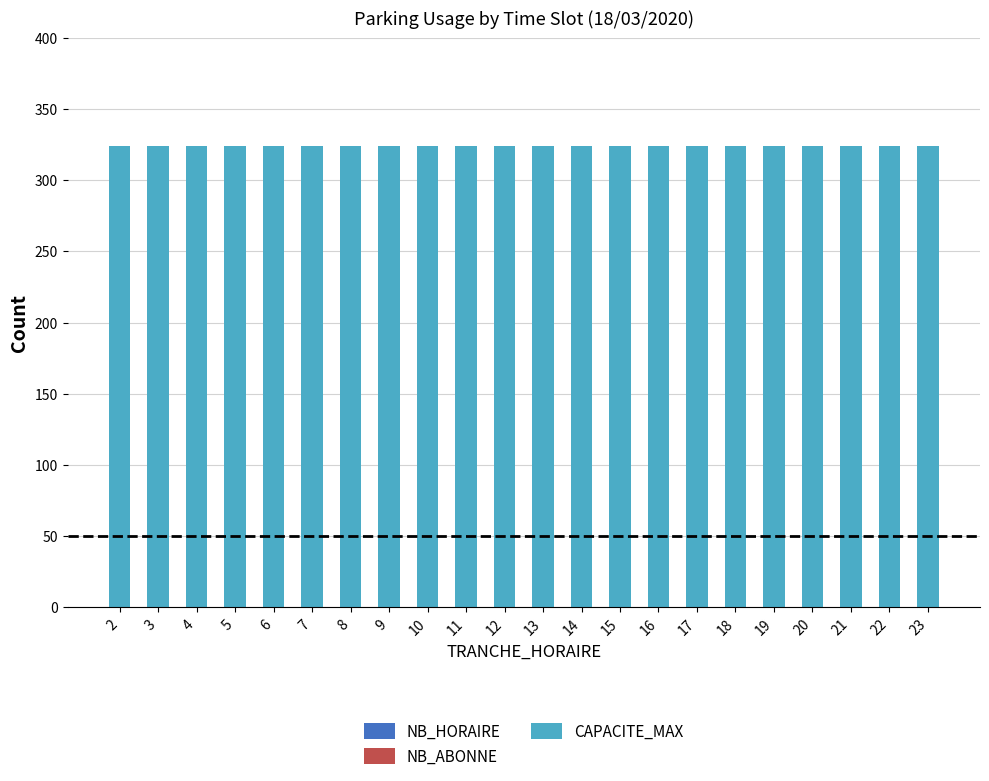

Which series has the widest spread of values?

NB_HORAIRE